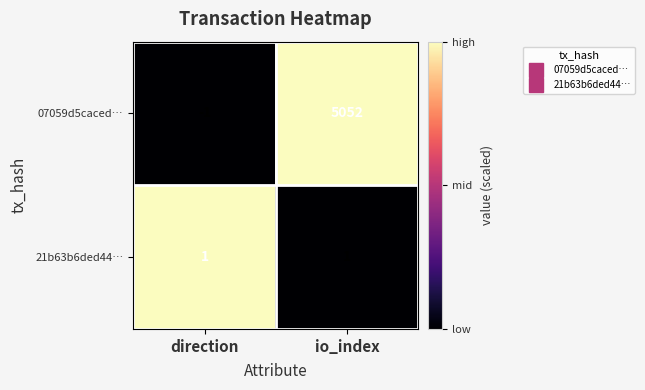

List the series in order of their peak value, lowest first.

21b63b6ded44…, 07059d5caced…